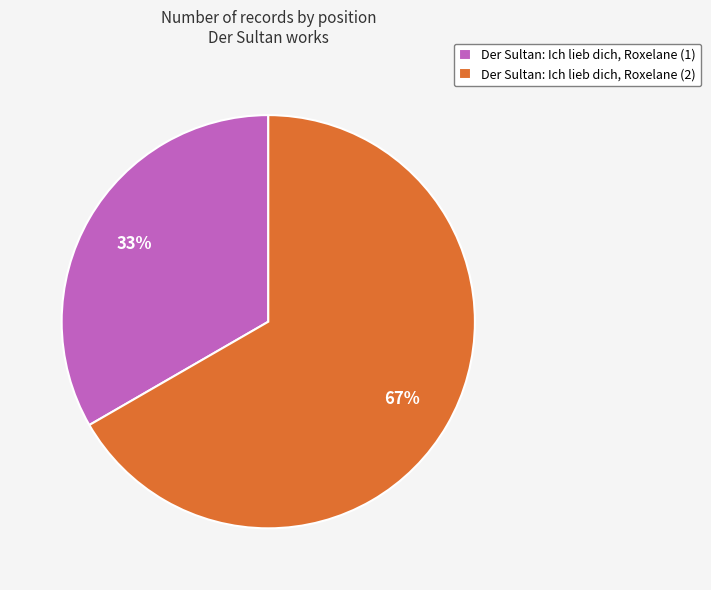

Between Der Sultan: Ich lieb dich, Roxelane (2) and Der Sultan: Ich lieb dich, Roxelane (1), which is larger?

Der Sultan: Ich lieb dich, Roxelane (2)